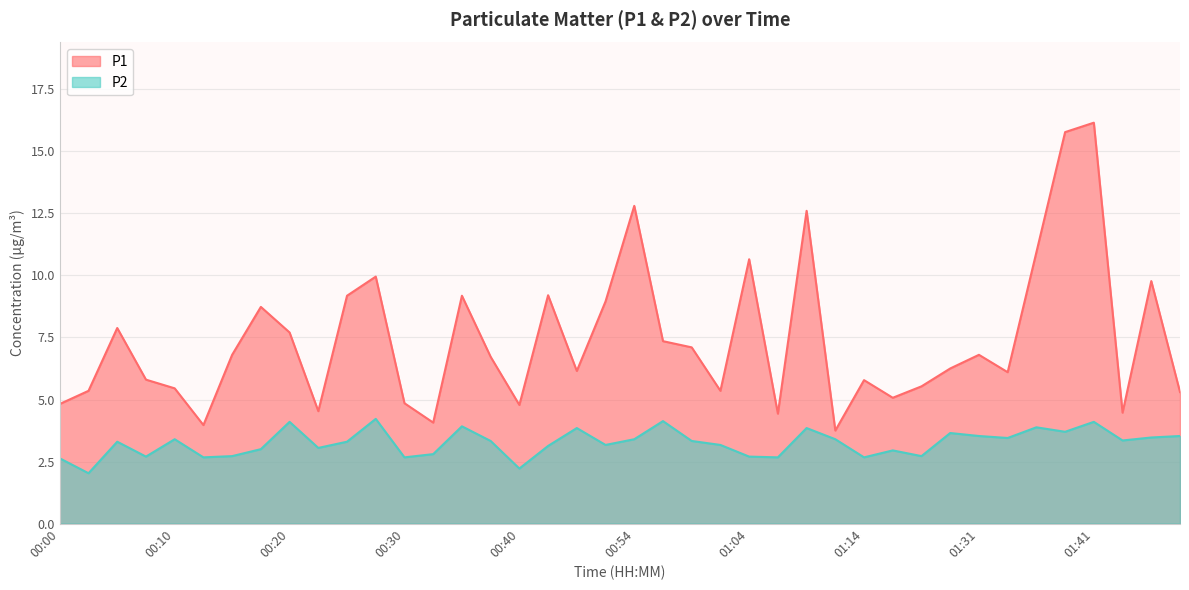

At which category does P1 reach its first local valley?

00:13